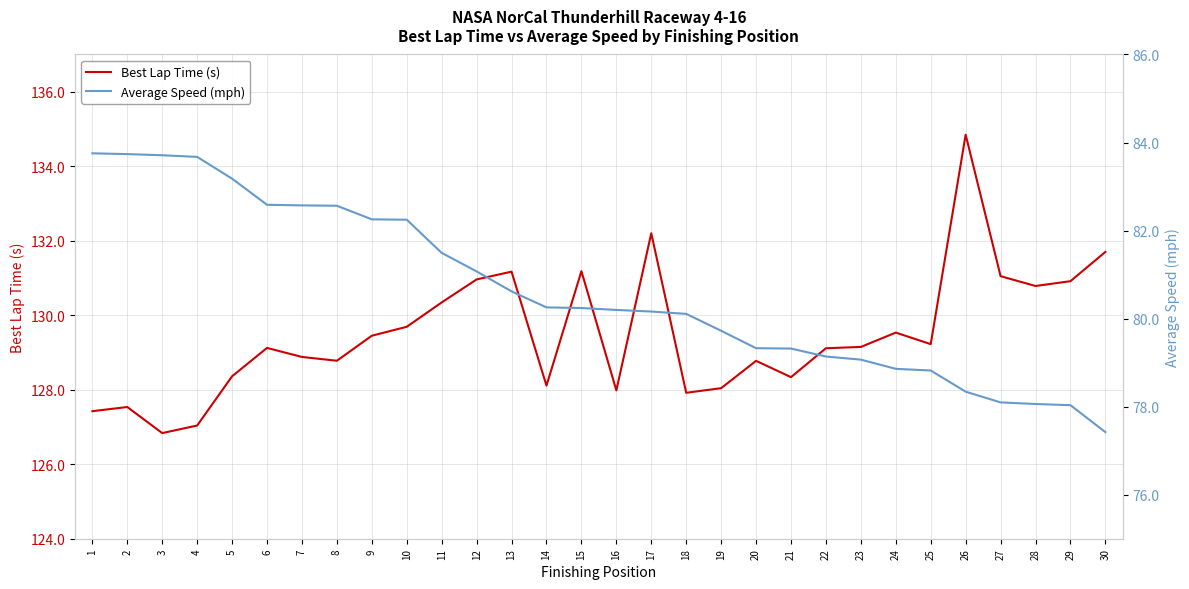

Between 10 and 13, which is larger?

13